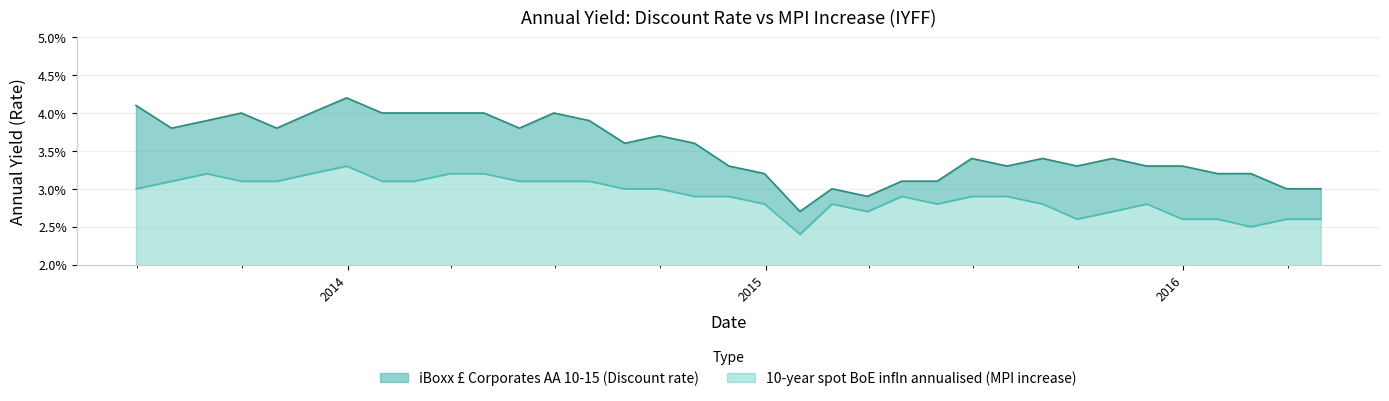

At which category does 10-year spot BoE infln annualised (MPI increase) reach its first local peak?

2013-08-31